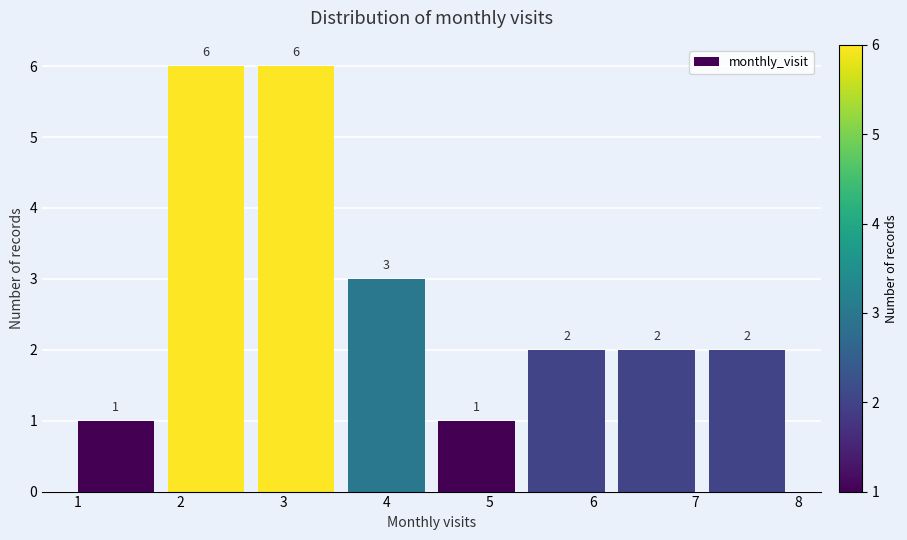

Reading left to right, transcribe this chart: for each bar, give the range it covers on the x-axis and its height. The bar edges are not printed on the chart, so give them approximately, as read against the axis.

1.0 to 1.9: 1
1.9 to 2.8: 6
2.8 to 3.6: 6
3.6 to 4.5: 3
4.5 to 5.4: 1
5.4 to 6.3: 2
6.3 to 7.1: 2
7.1 to 8.0: 2